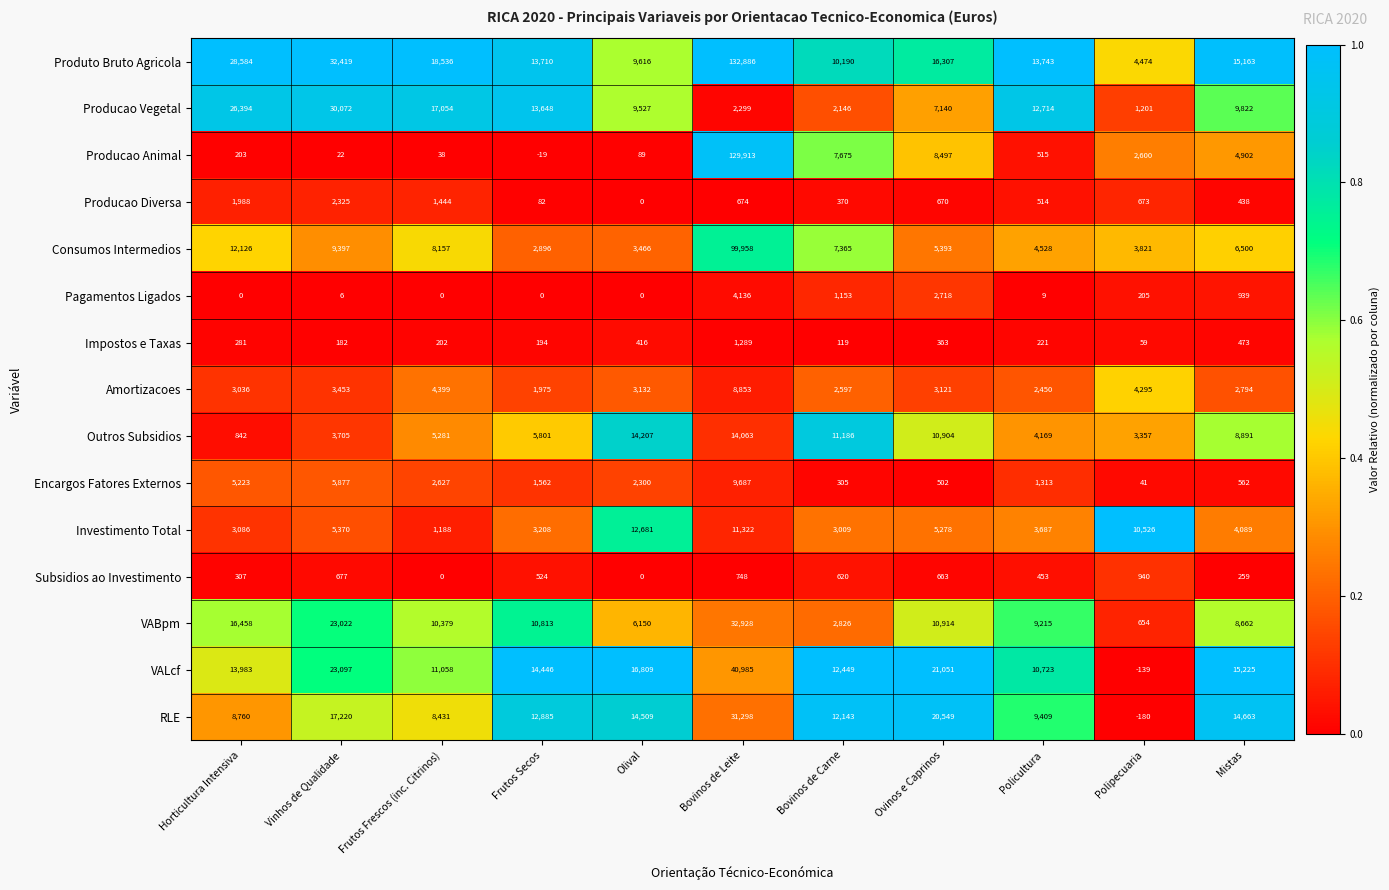

What is the smallest value displayed?

-180